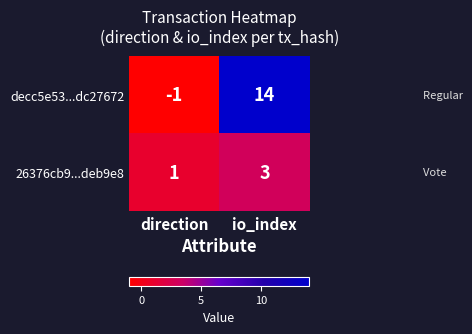

What is the greatest value displayed?

14